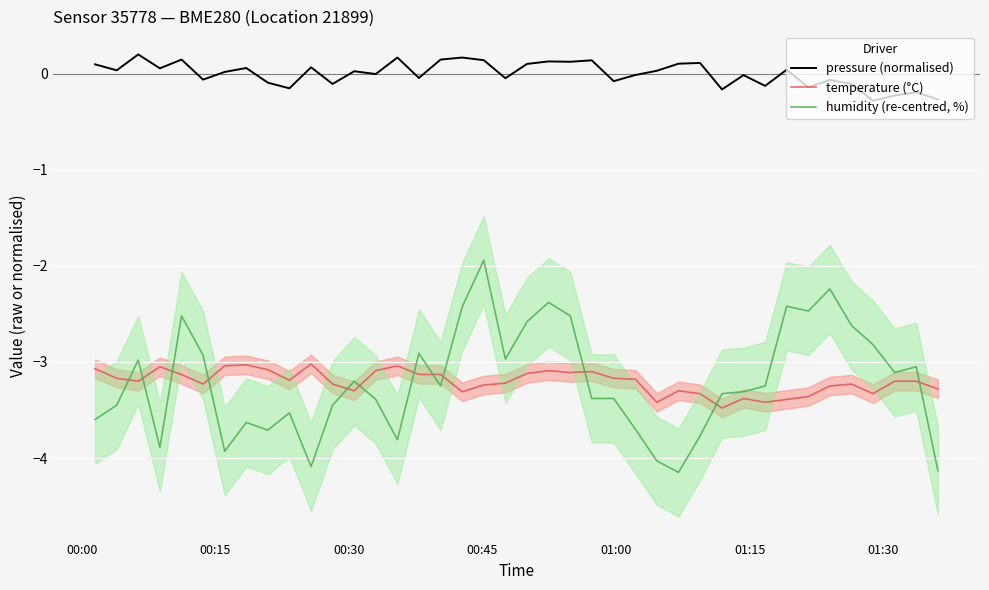

What is the value of the pressure (normalised) point at the 10th from the left?

-0.2